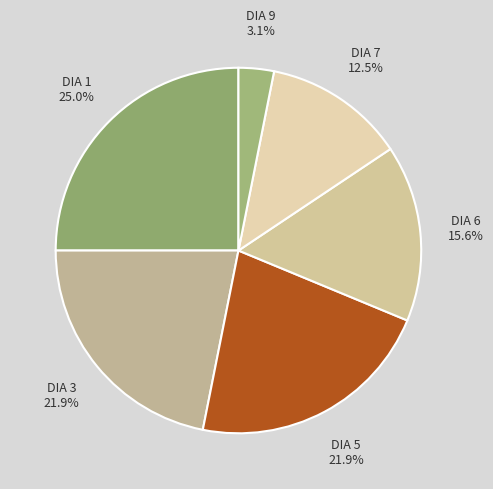

What is the smallest slice in the pie chart?

DIA 9